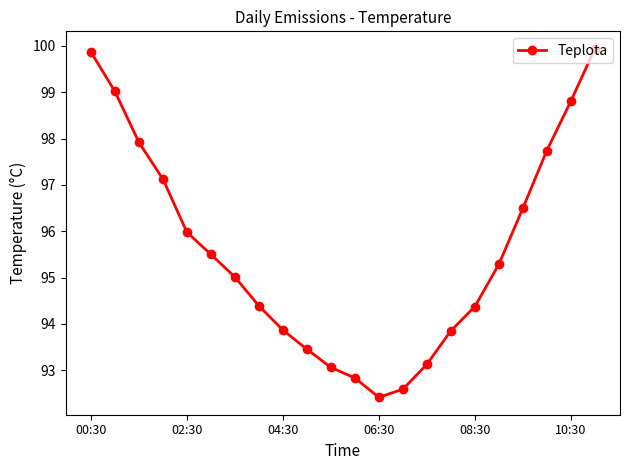

What is the smallest value displayed?

92.4